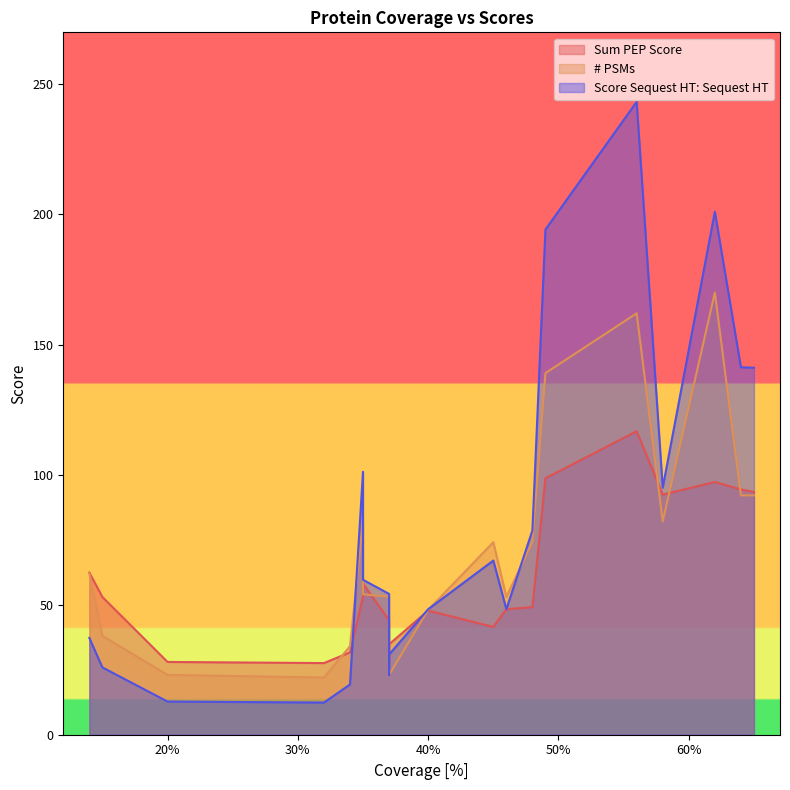

True or false: Sum PEP Score has more than 1 points higher than both neighbors.

False